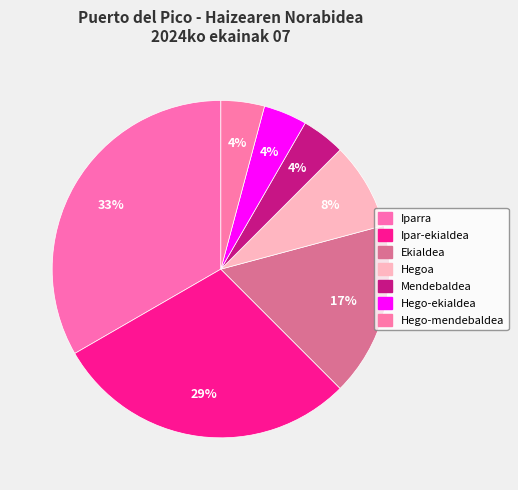

How many segments does this pie chart have?

7